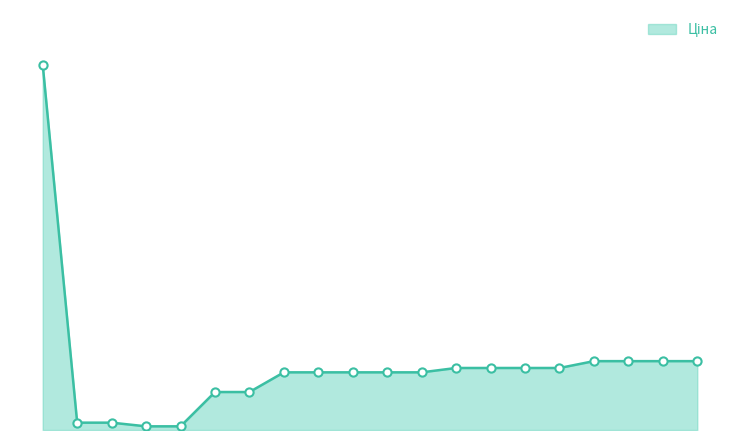

Does the chart have visible grid lines?

No